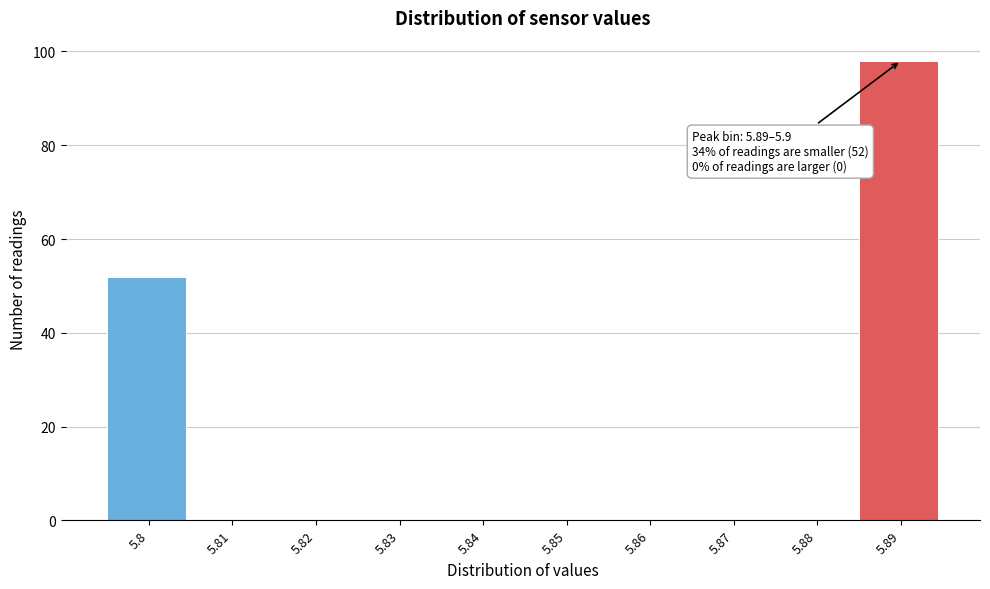

Reading left to right, transcribe all the data shown in this chart.

5.8=52	5.81=0	5.82=0	5.83=0	5.84=0	5.85=0	5.86=0	5.87=0	5.88=0	5.89=98